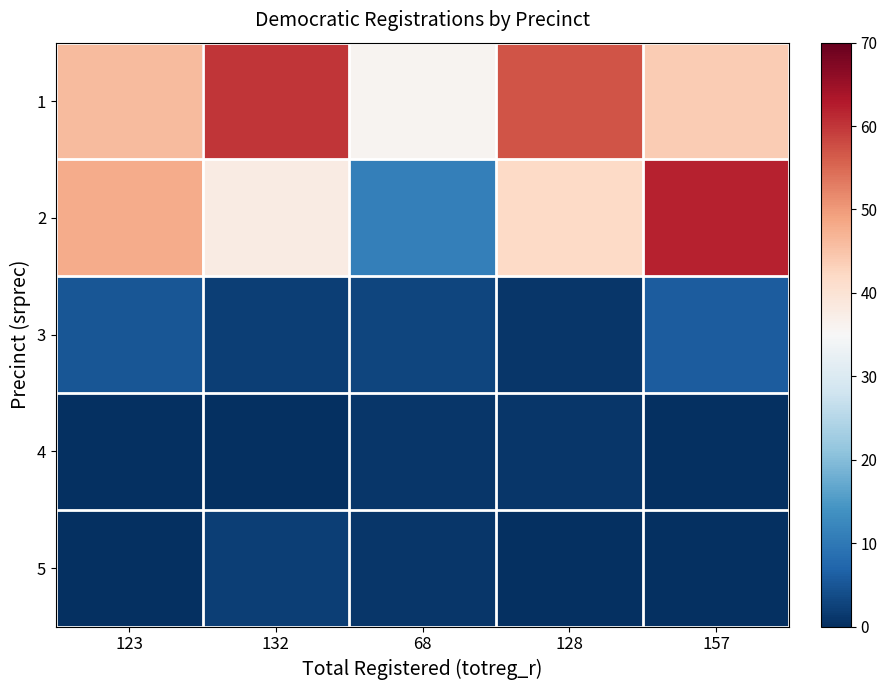

Which has a higher value, 157 or 128?

128